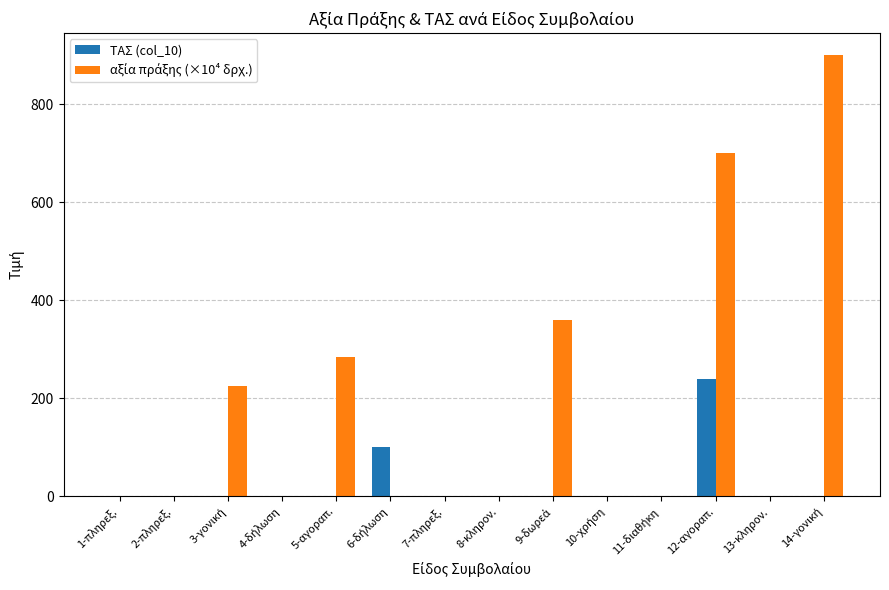

Count the number of categories in the chart.

14